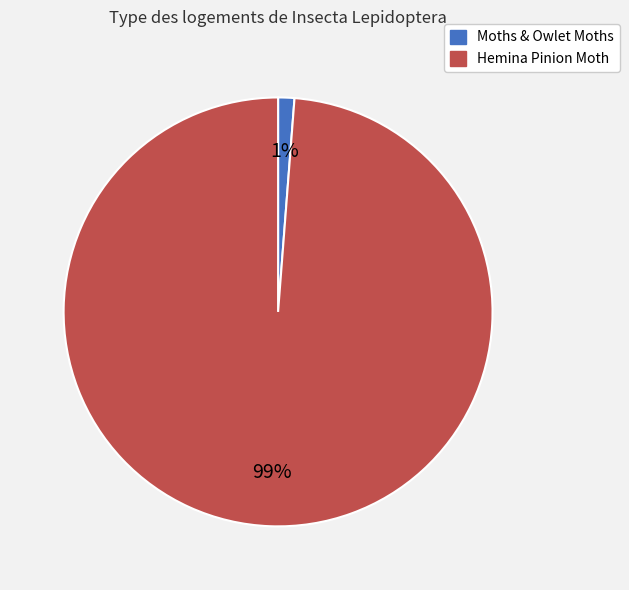

Is there a majority slice in this chart?

Yes